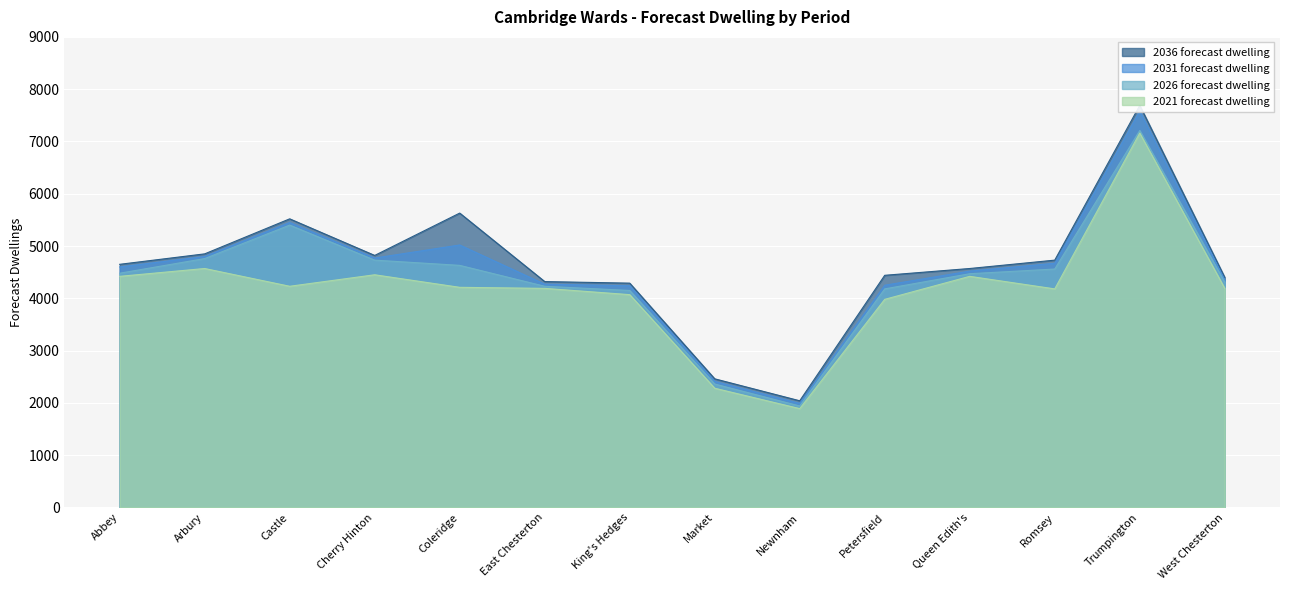

What is the maximum value shown in the chart?

7690